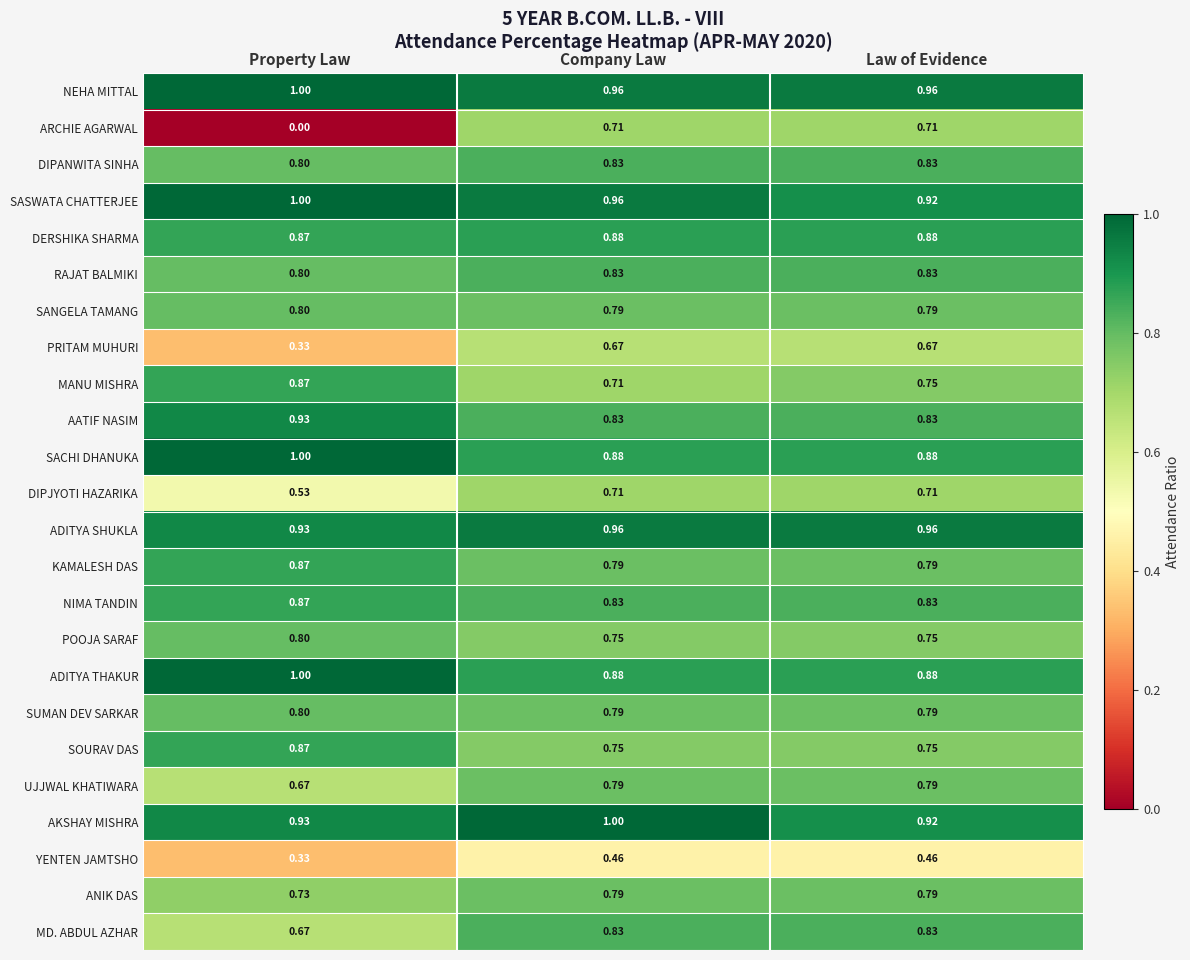

At which category is the sum across all series the highest?

Company Law